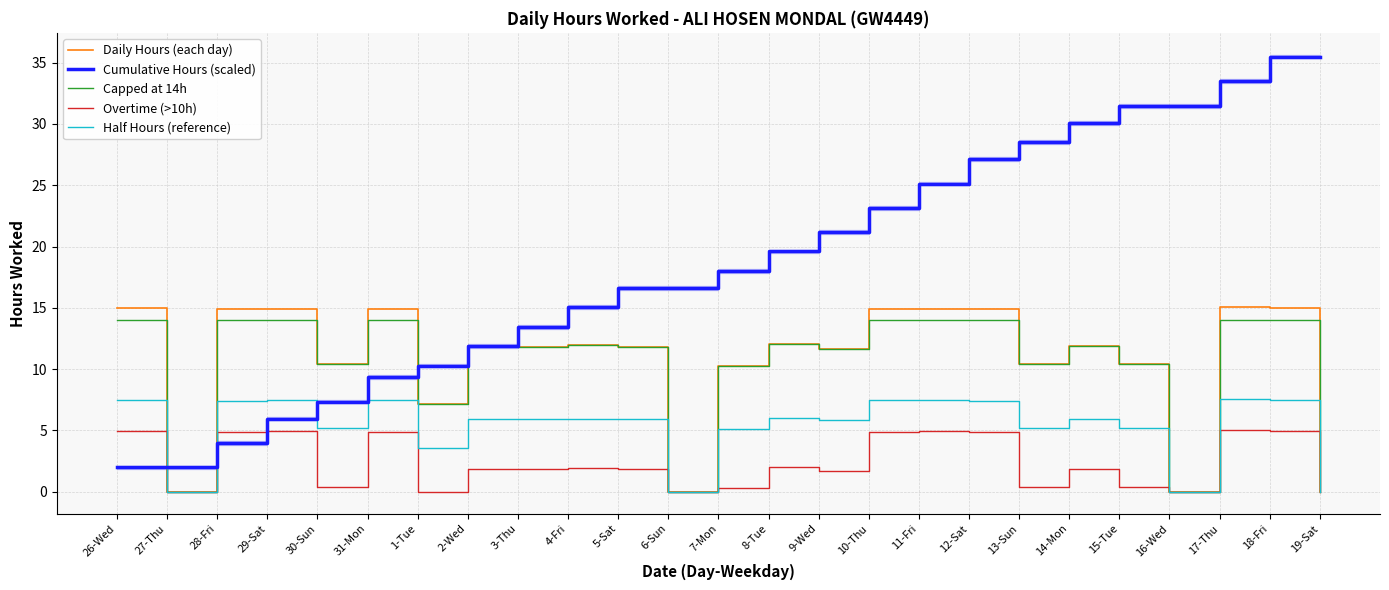

True or false: Capped at 14h and Half Hours (reference) cross at least once.

False